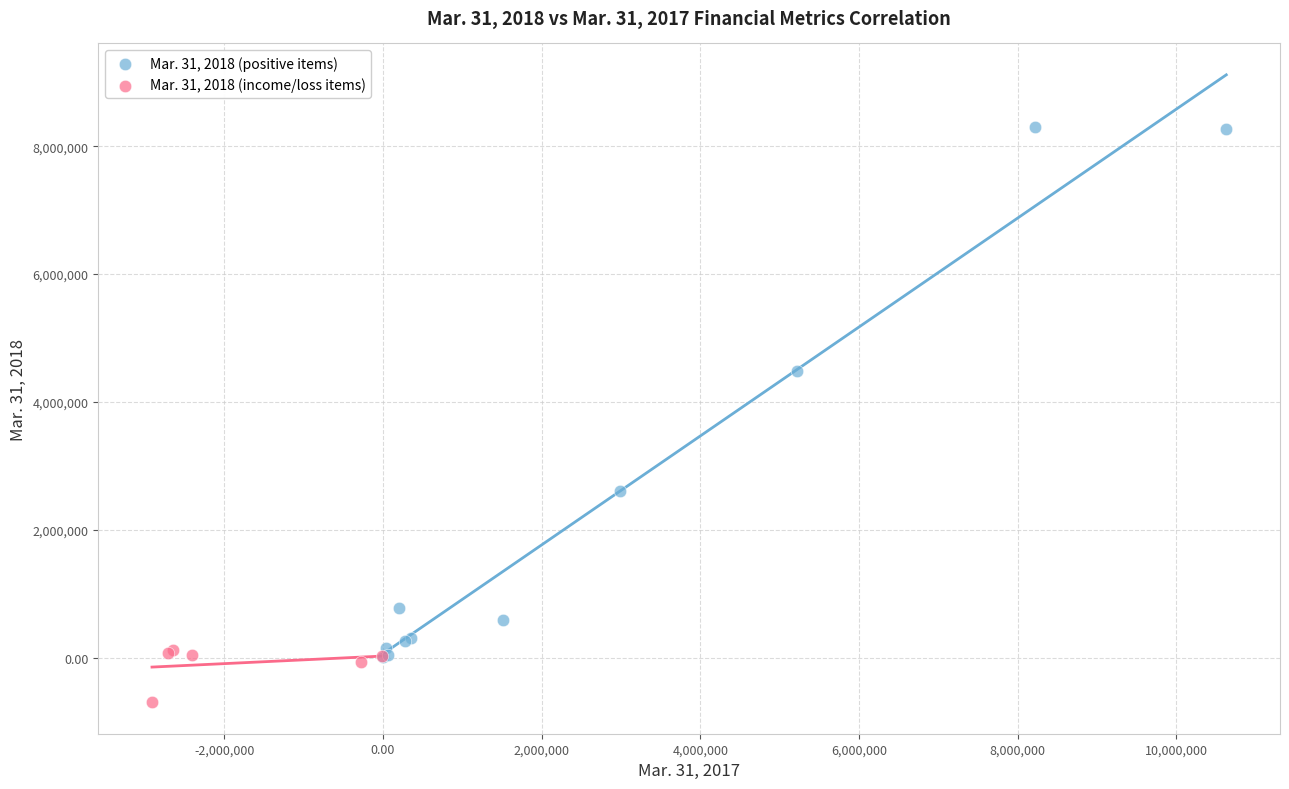

What are all the series names shown in the legend?

Mar. 31, 2018 (positive items), Mar. 31, 2018 (income/loss items)